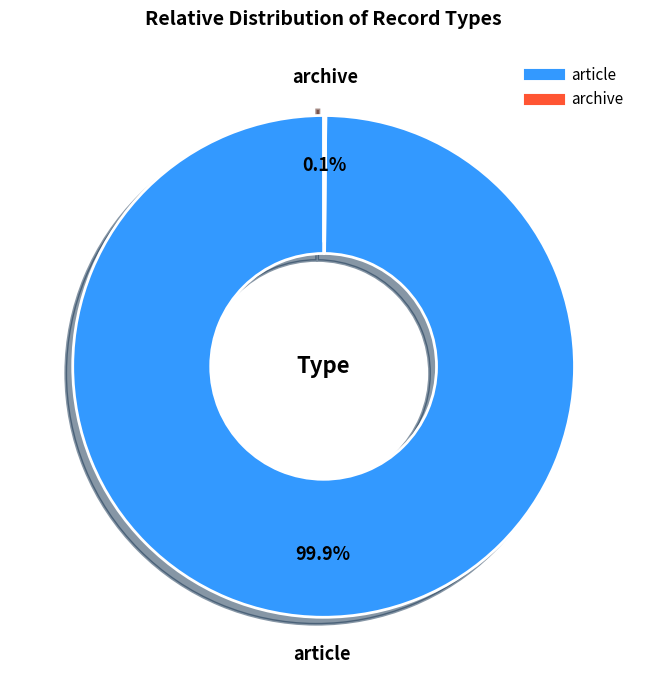

What percentage is the article slice, to the nearest percent?

100%